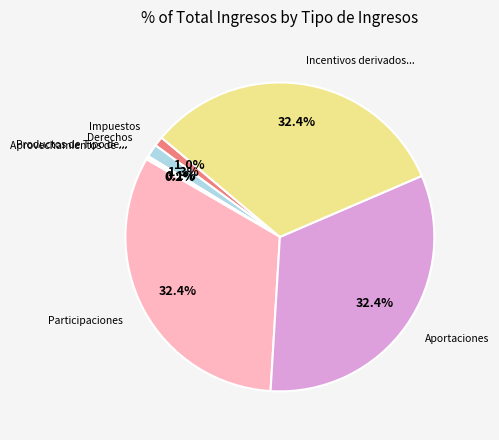

Which category has the biggest portion of the pie?

Participaciones